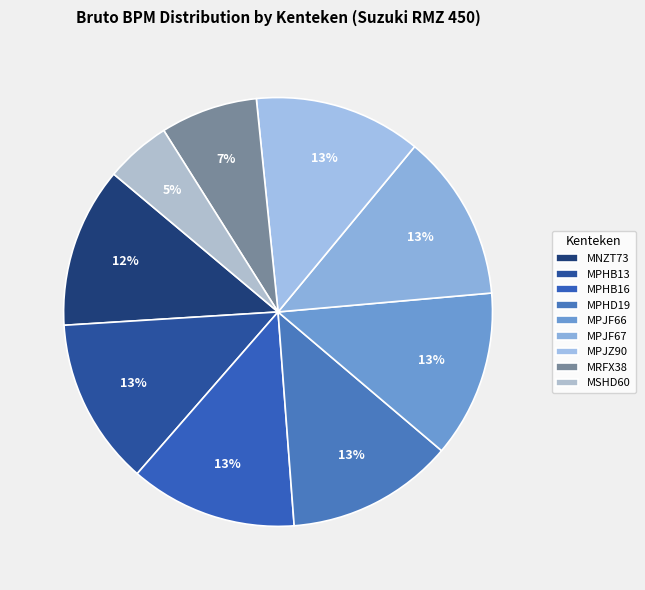

Which slice is the largest?

MPHB13